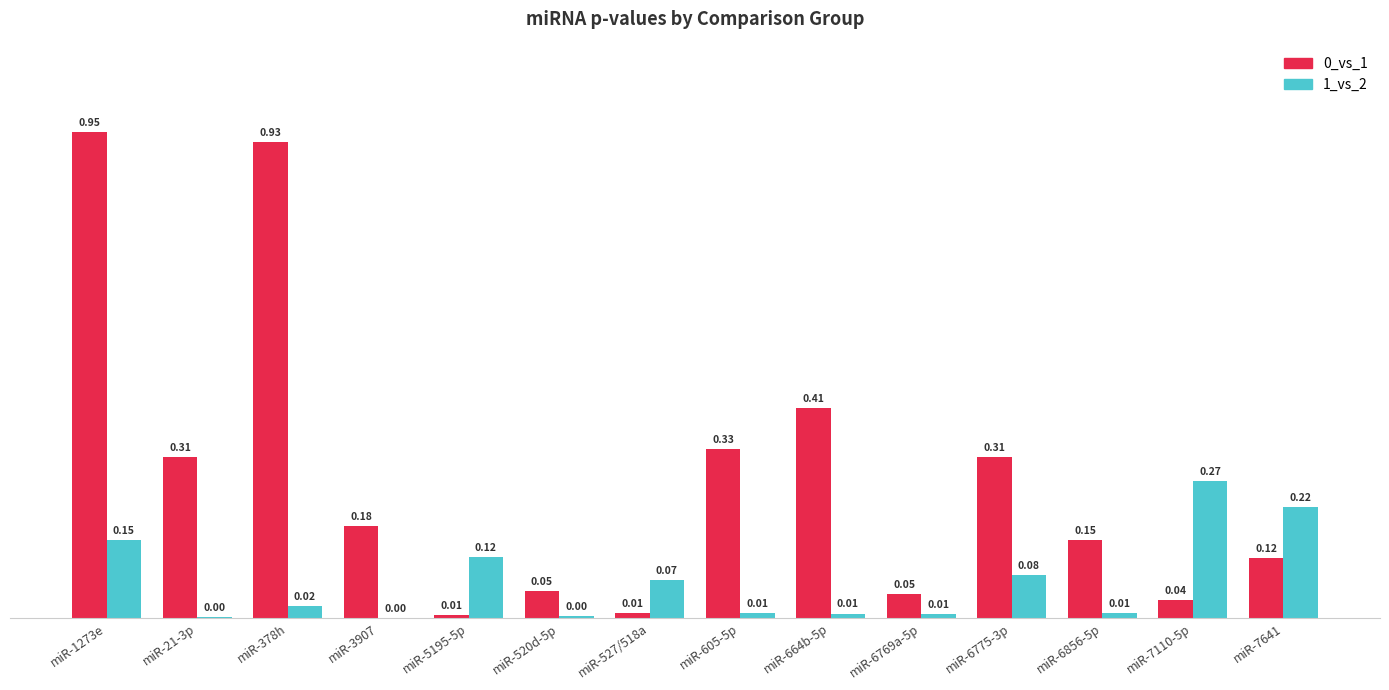

At which category is the sum across all series the highest?

miR-1273e